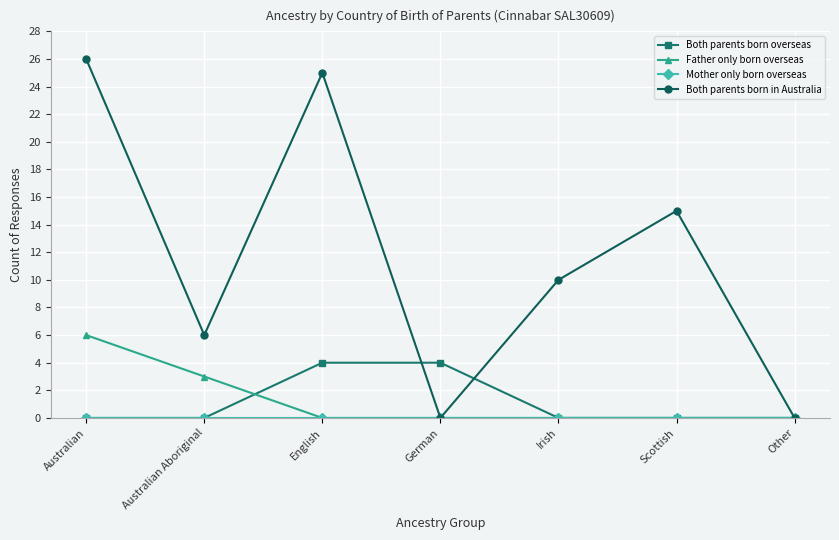

Count the Father only born overseas values in the range 0 to 3.

6